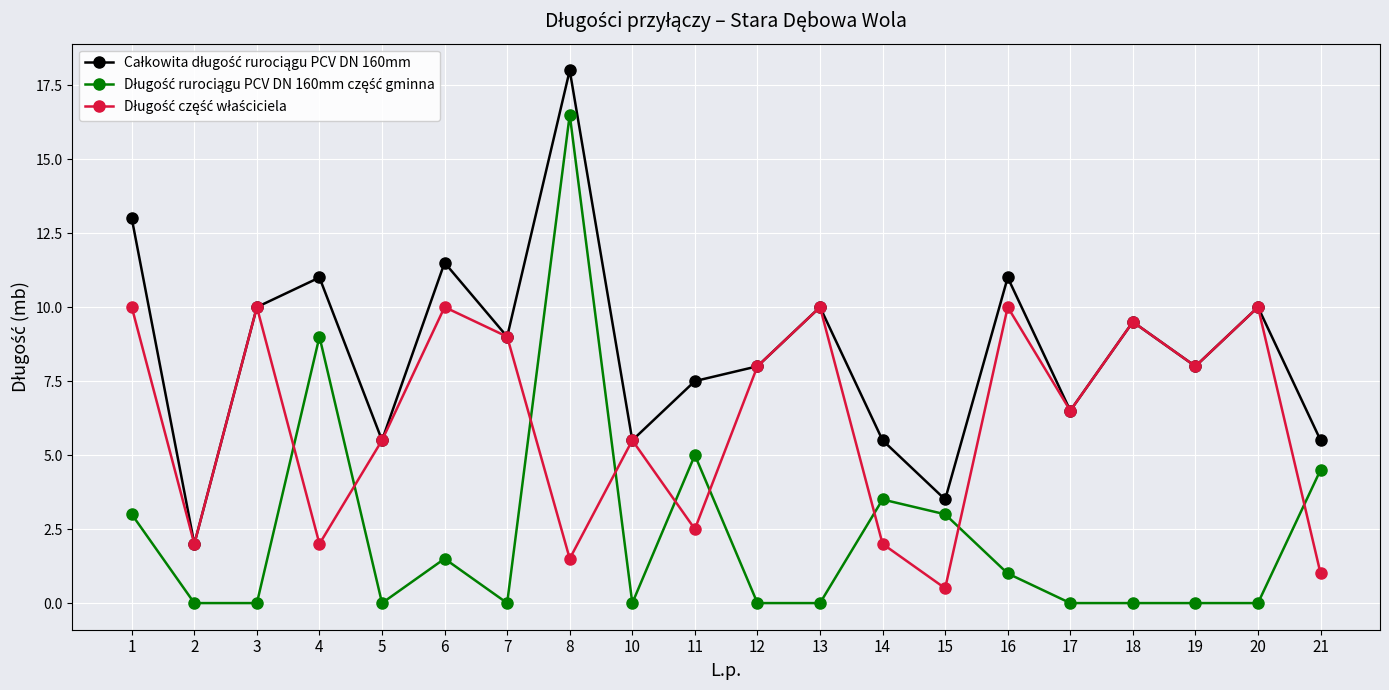

What is the difference between the highest and lowest values at 3?

10.0